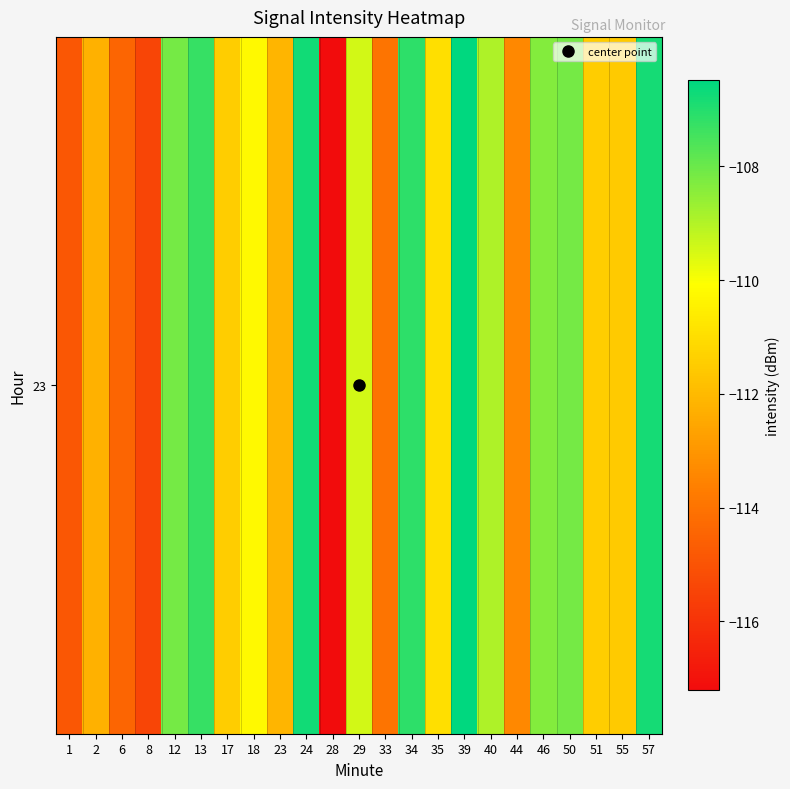

How many values exceed -110?

10